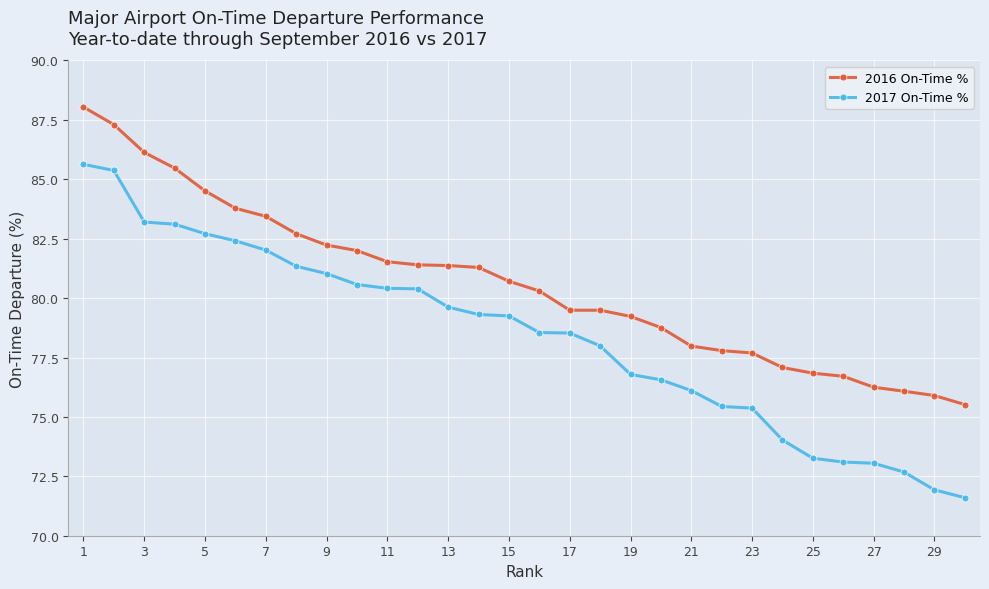

What is the value of the 2017 On-Time % point at the 12th from the left?

80.4